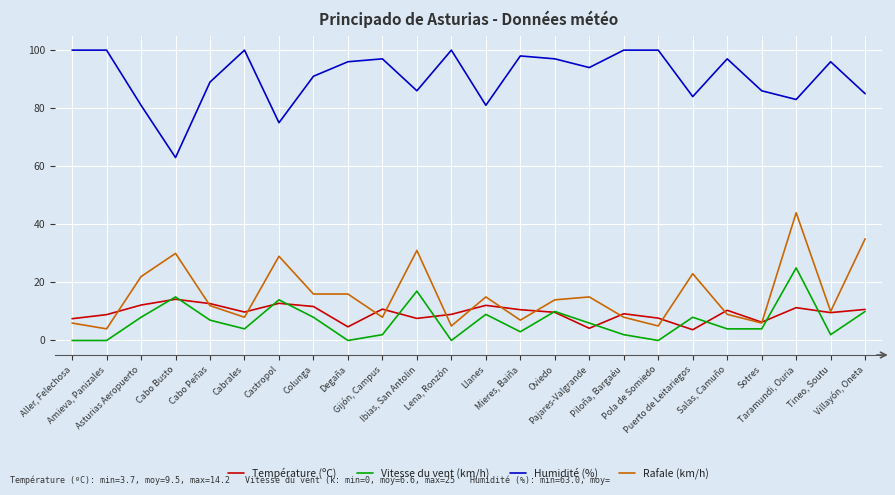

Which series changed the most between Llanes and Pajares-Valgrande?

Humidité (%)